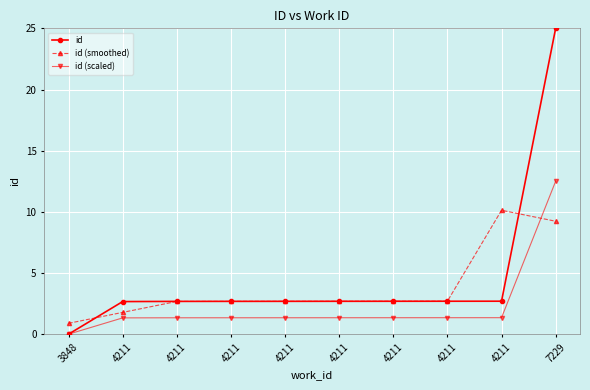

Reading left to right, transcribe all the data shown in this chart.

id: 3848=0.0	4211=2.7	4211=2.7	4211=2.7	4211=2.7	4211=2.7	4211=2.7	4211=2.7	4211=2.7	7229=25.0
id (smoothed): 3848=0.9	4211=1.8	4211=2.7	4211=2.7	4211=2.7	4211=2.7	4211=2.7	4211=2.7	4211=10.1	7229=9.2
id (scaled): 3848=0.0	4211=1.3	4211=1.3	4211=1.3	4211=1.3	4211=1.3	4211=1.3	4211=1.3	4211=1.3	7229=12.5